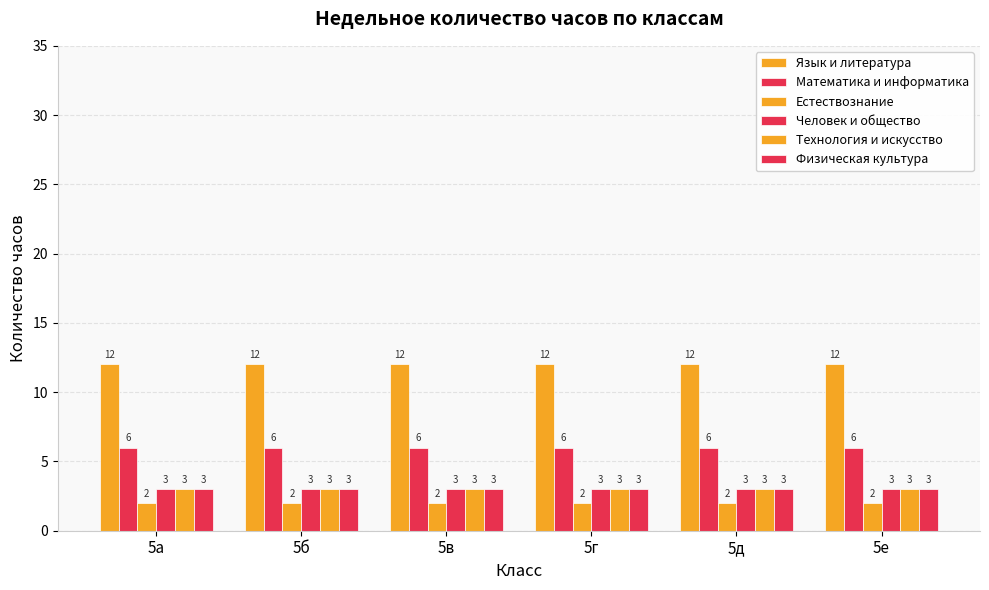

Does the chart contain any negative values?

No